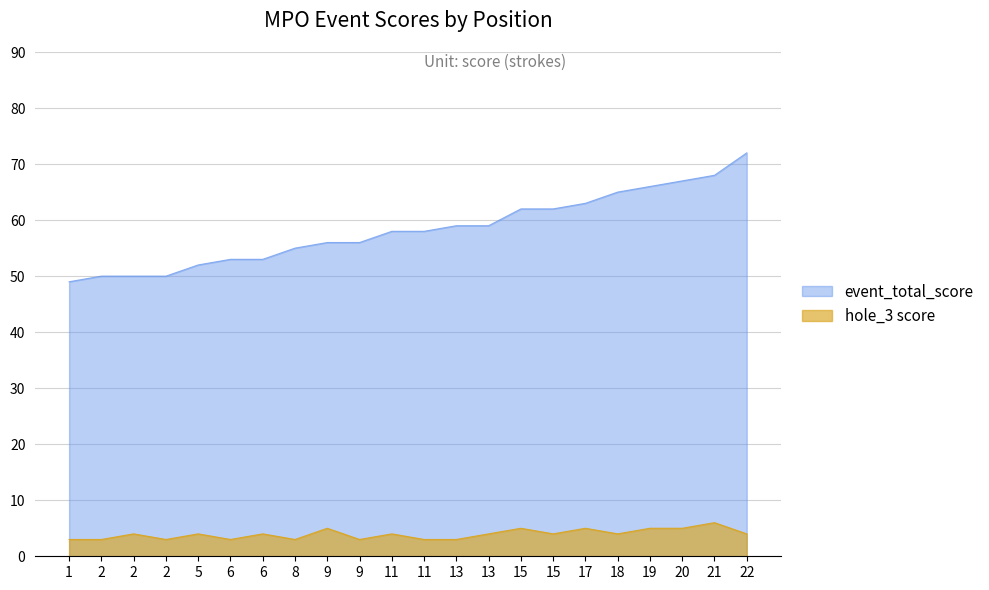

How many categories are shown in the chart?

22